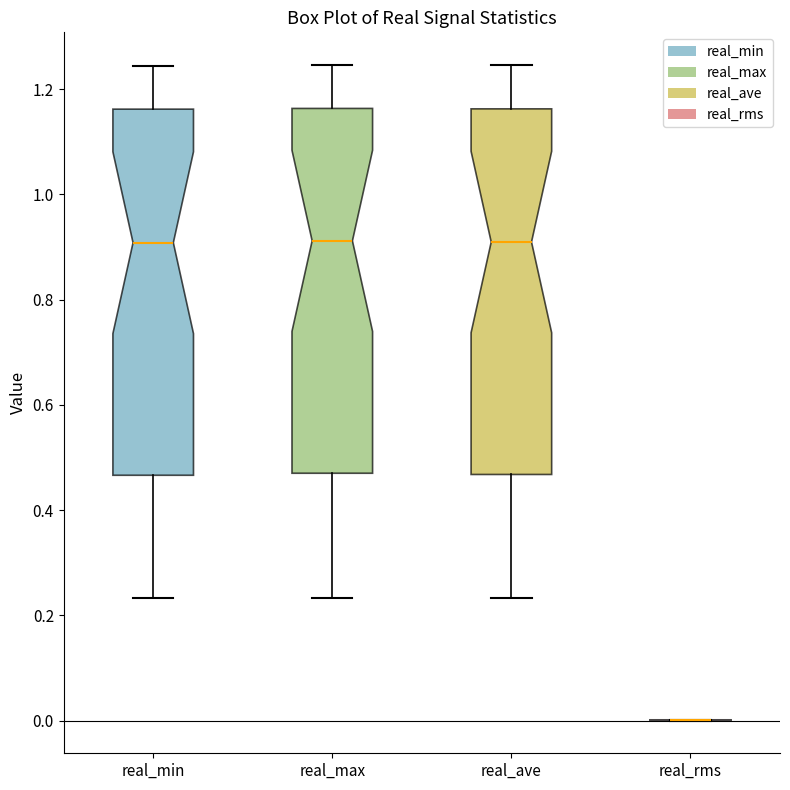

Where does the lower whisker of the box for real_min end on the y-axis? The values are not printed on the chart, so give them approximately, as read against the axis.

0.24